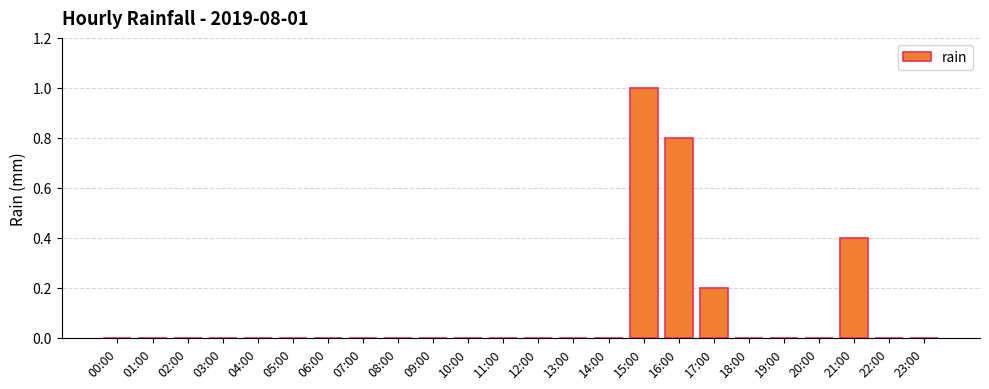

Which label corresponds to the largest value in the chart?

15:00